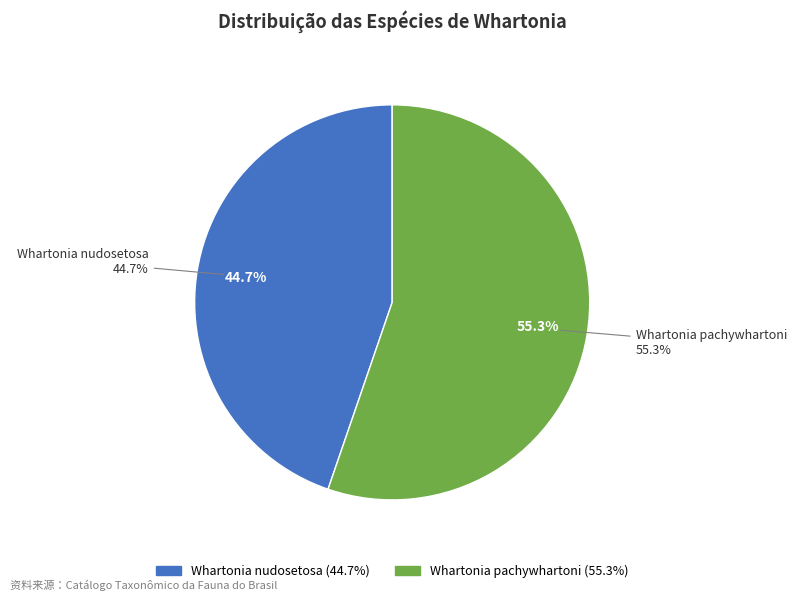

What percentage is the Whartonia nudosetosa slice, to the nearest percent?

45%